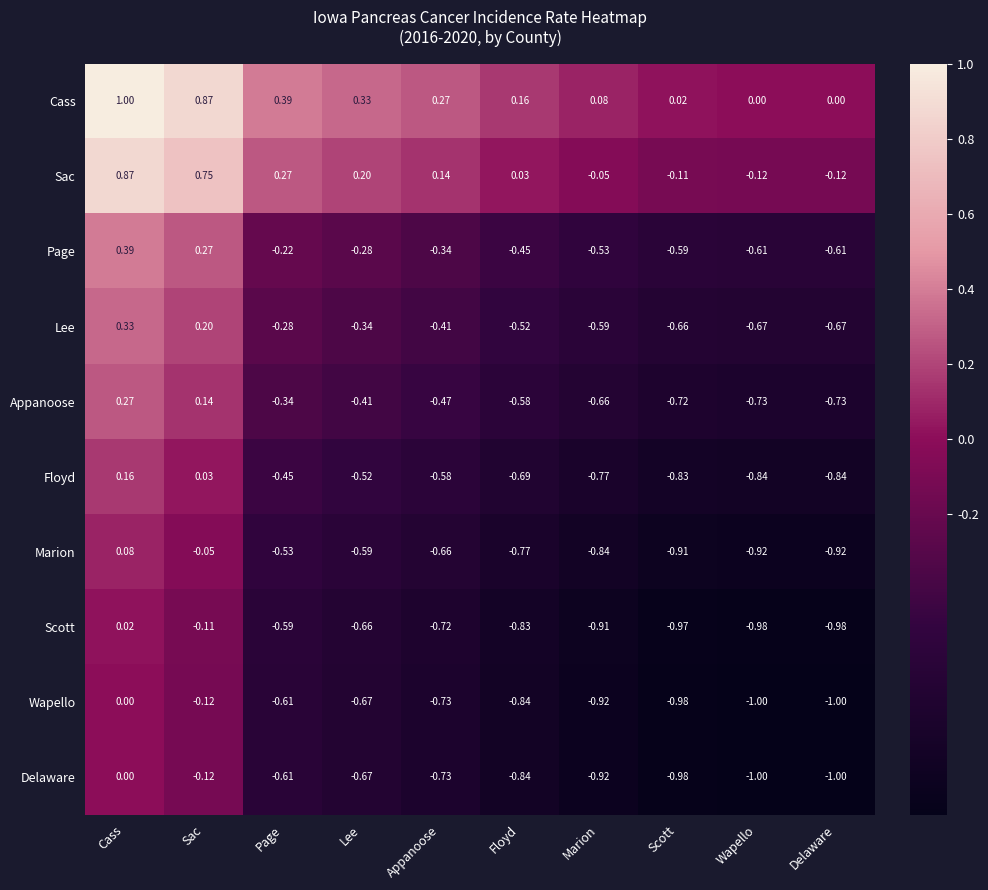

Which category has the highest value in the Wapello series?

Cass